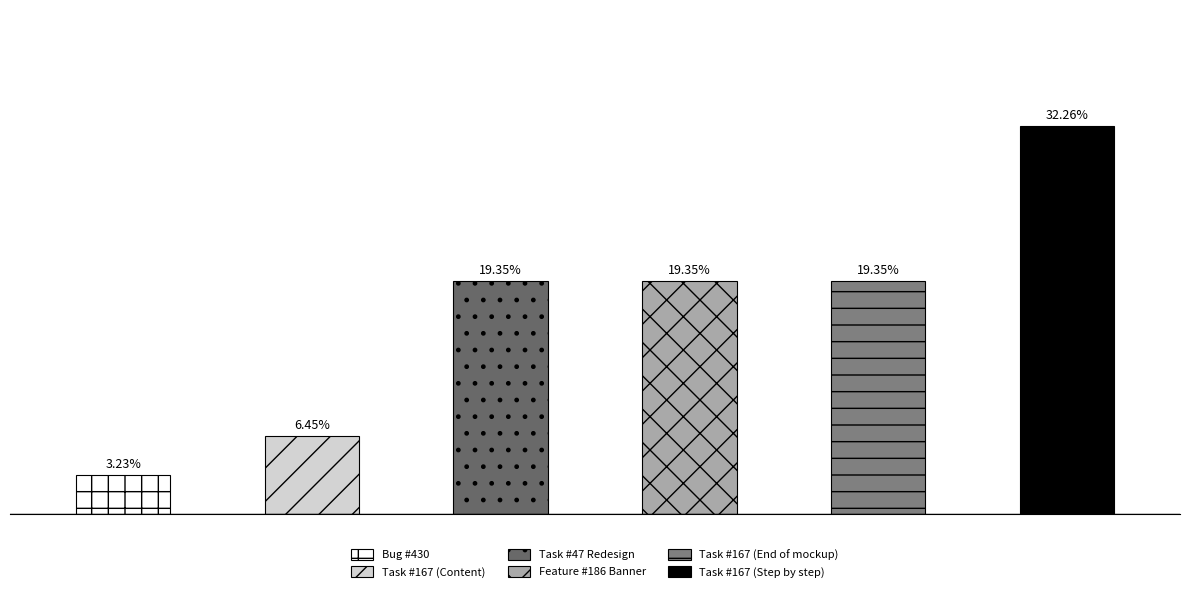

At which category does the chart reach its minimum across all series?

Bug #430